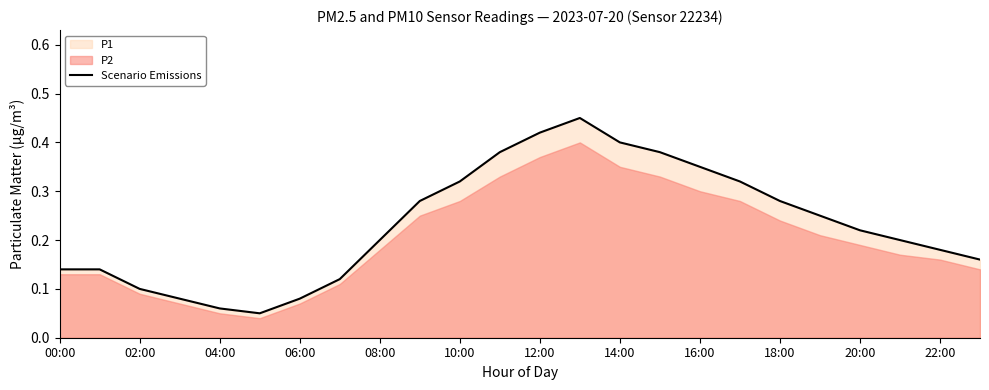

What is the difference between the second highest and minimum values?

0.4